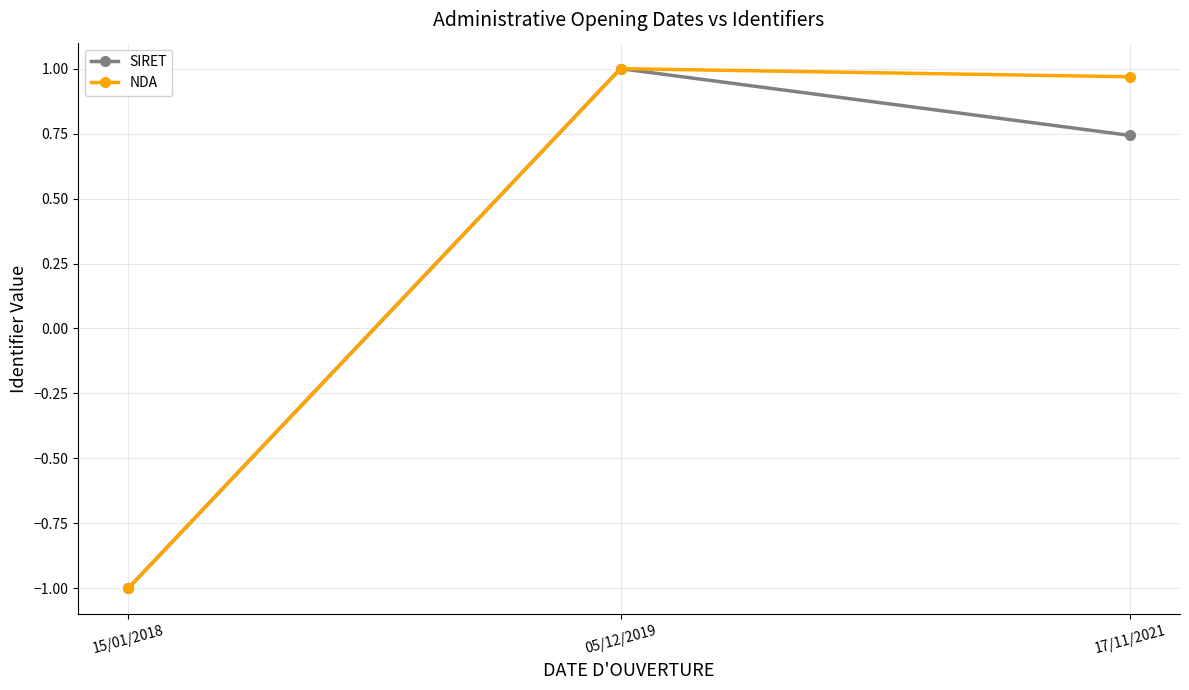

What is the label of the 3rd point from the right?

15/01/2018